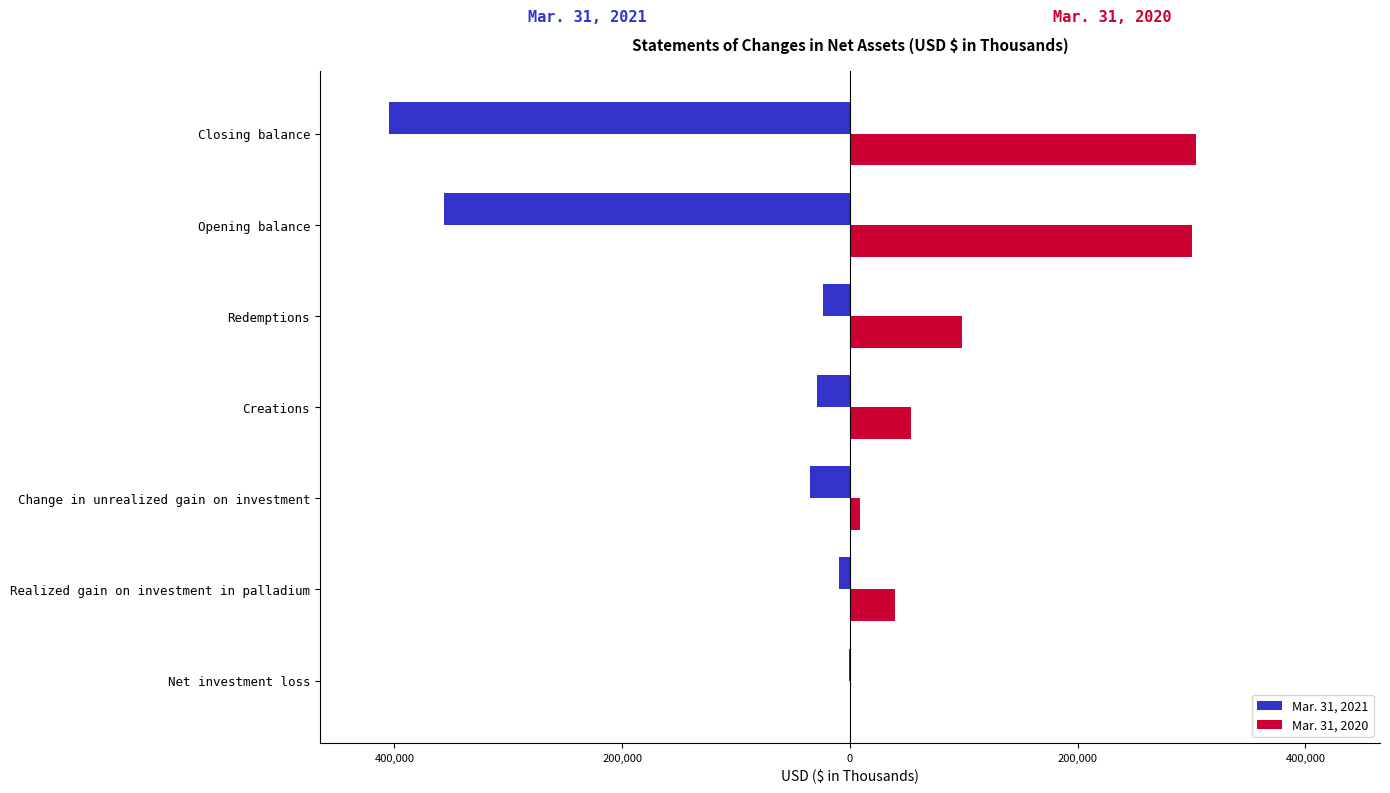

What are all the series names shown in the legend?

Mar. 31, 2021, Mar. 31, 2020